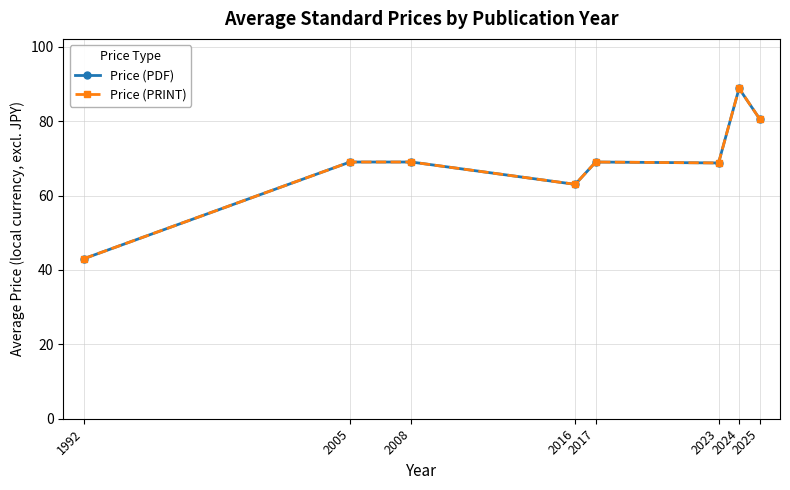

At which label does Price (PDF) first exceed 69?

2024